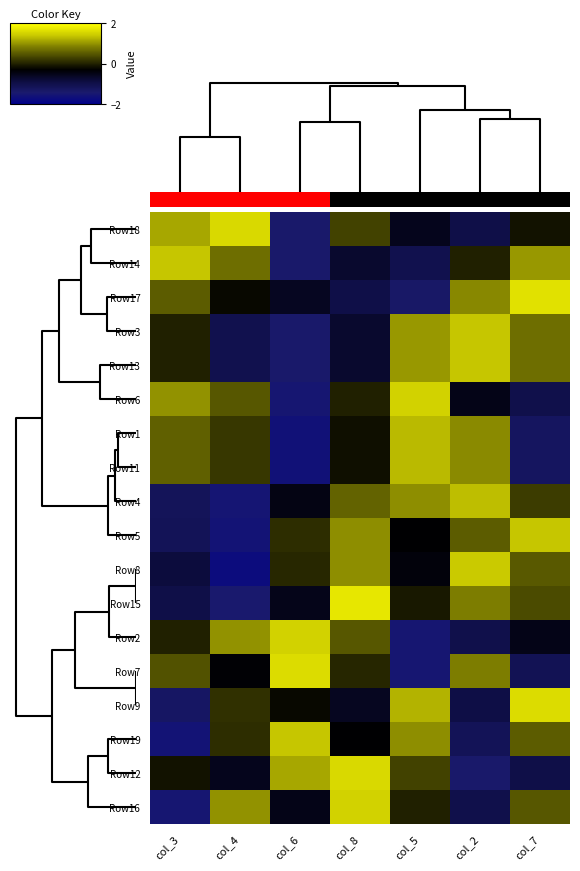

Which category has the highest value in the Row16 series?

col_8